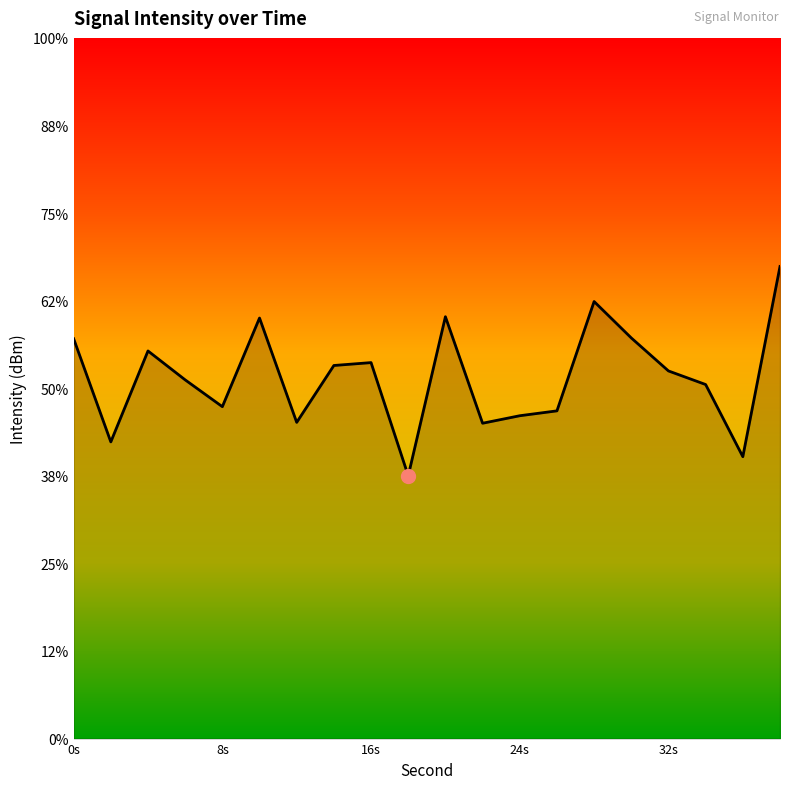

How many points are lower than both their immediate neighbors (excluding endpoints)?

6